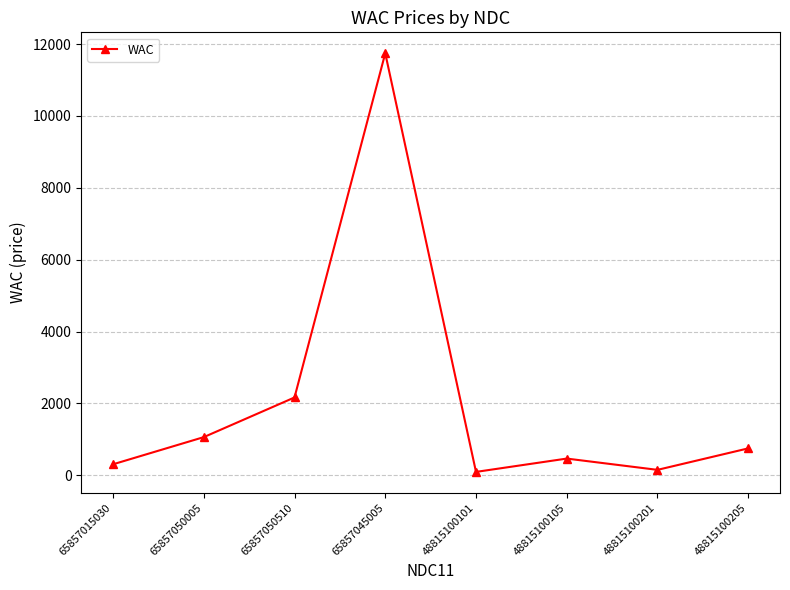

Approximately how many times larger is the value at 65857045005 compared to 48815100105?

25.3